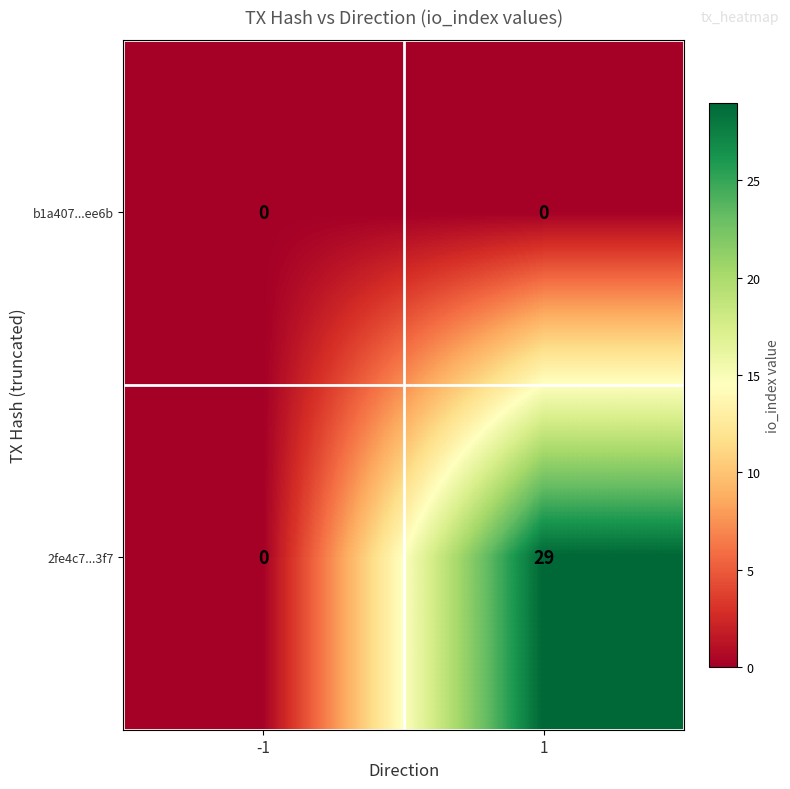

Rank the series by their maximum value, from highest to lowest.

2fe4c7...3f7, b1a407...ee6b